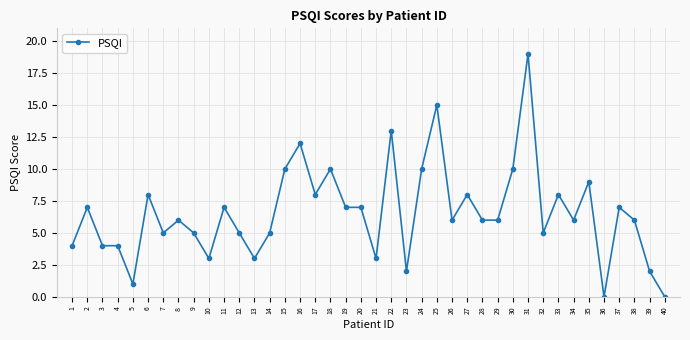

What is the value of the 20th point from the left?

7